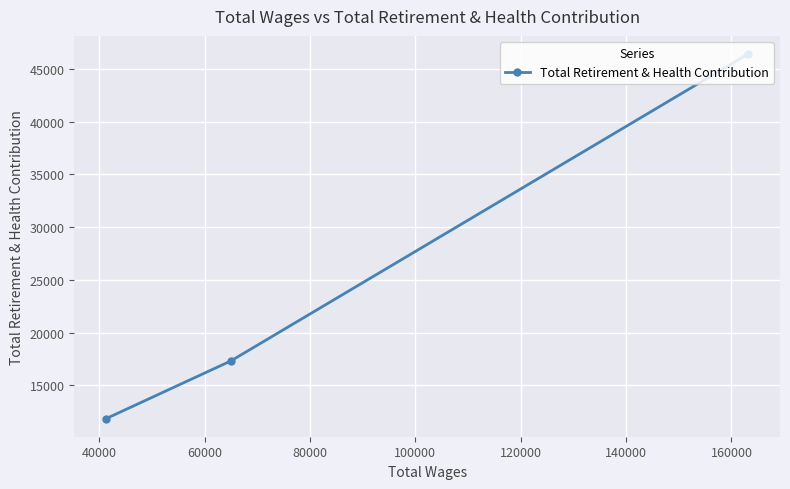

What is the maximum value shown in the chart?

46416